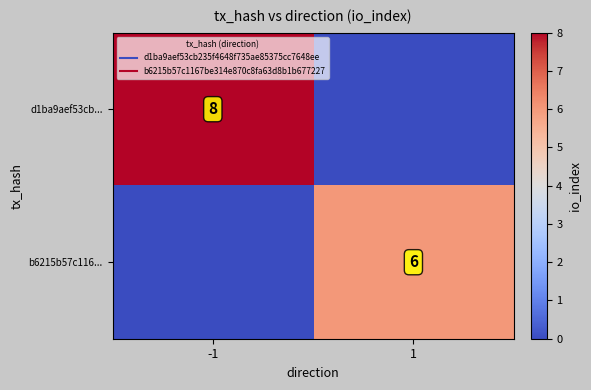

How many values in b6215b57c116... are above zero?

1